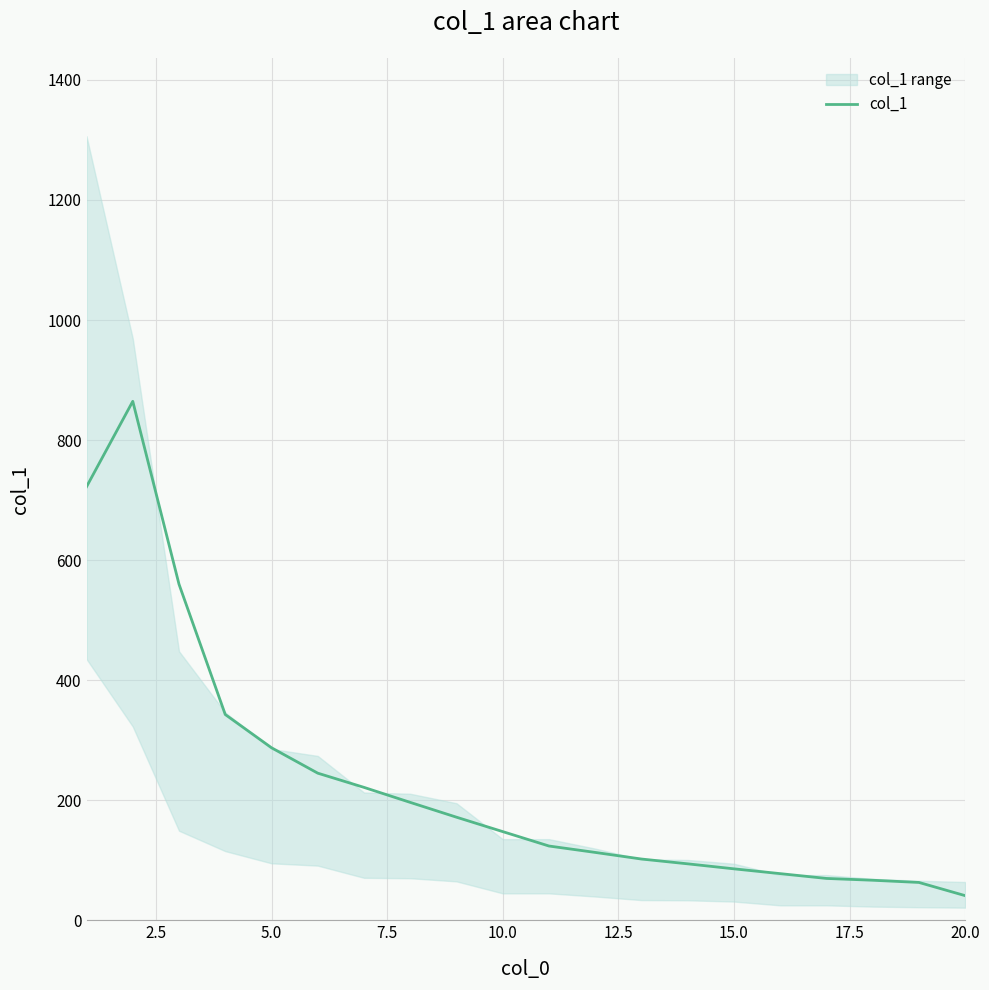

How many series are shown in this chart?

1